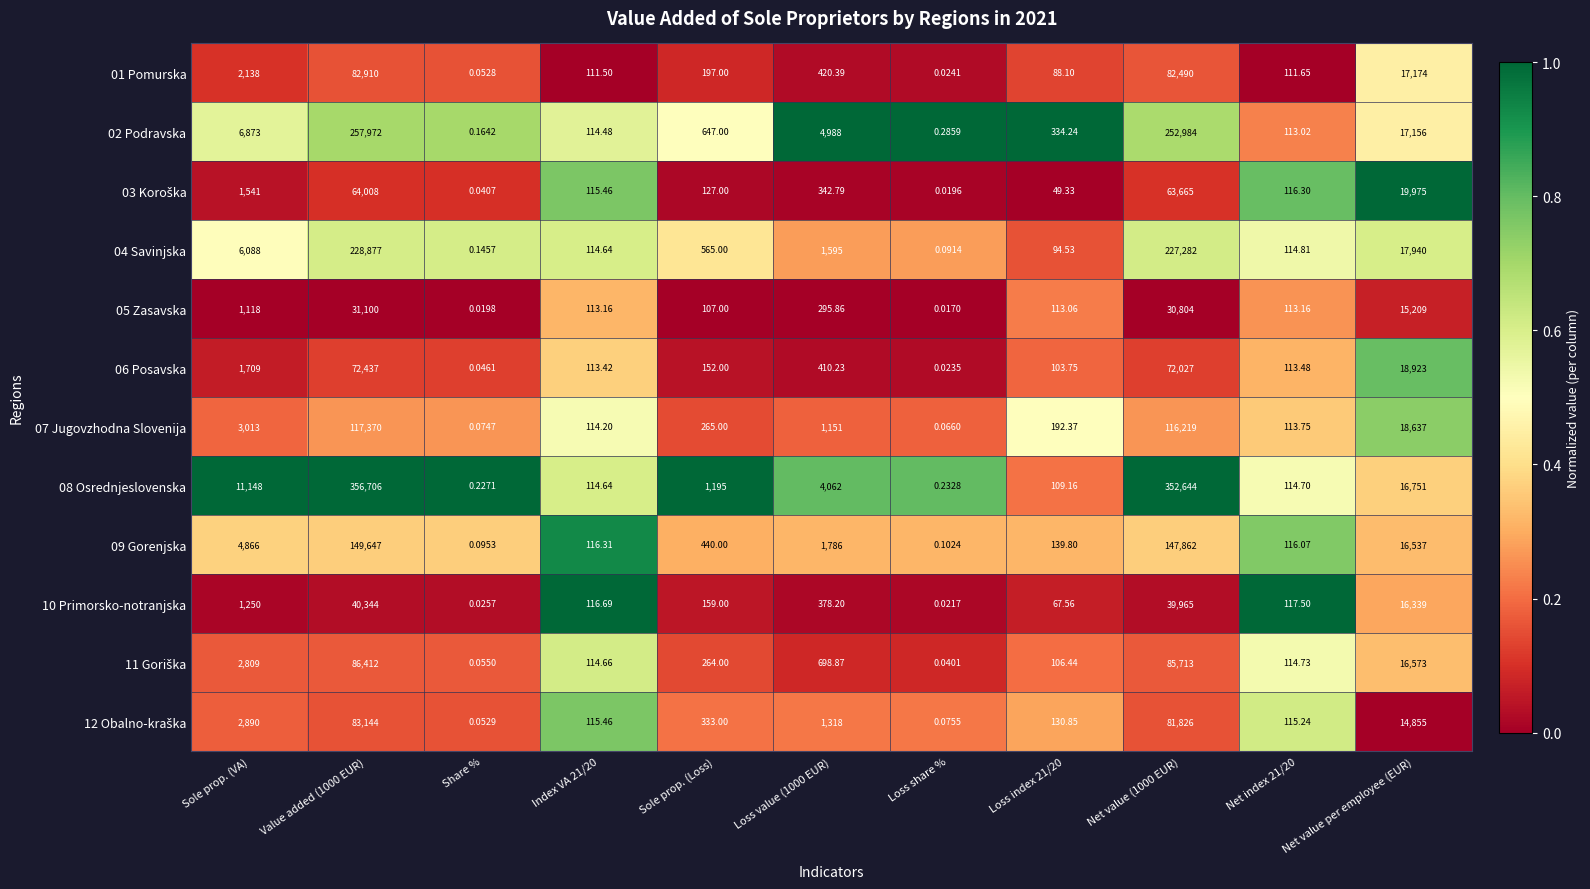

At which label is 06 Posavska closest to 36218?

Net value per employee (EUR)